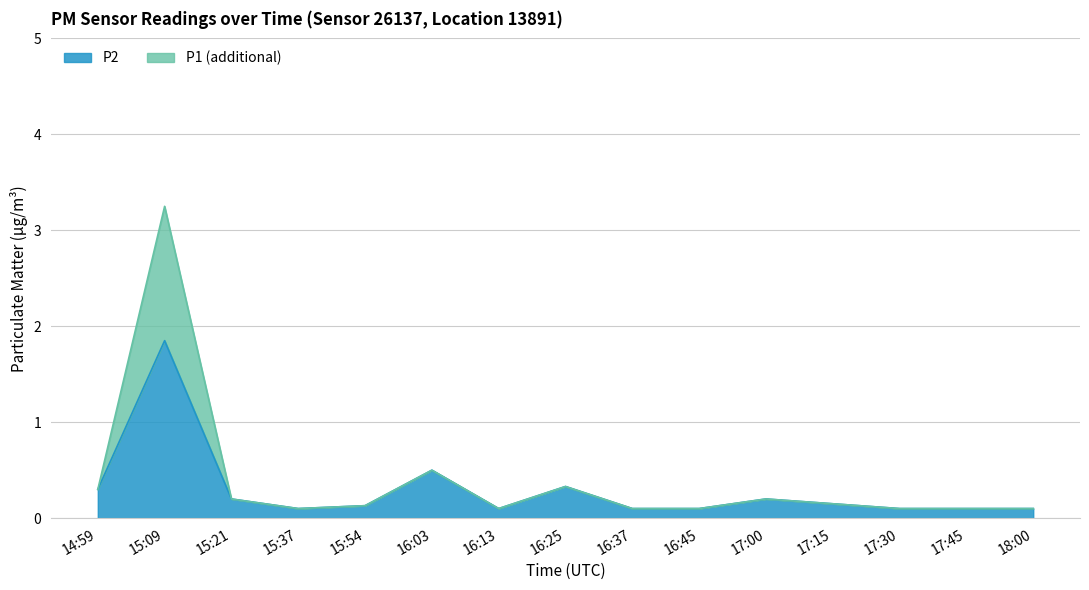

True or false: P1 and P2 cross at least once.

False